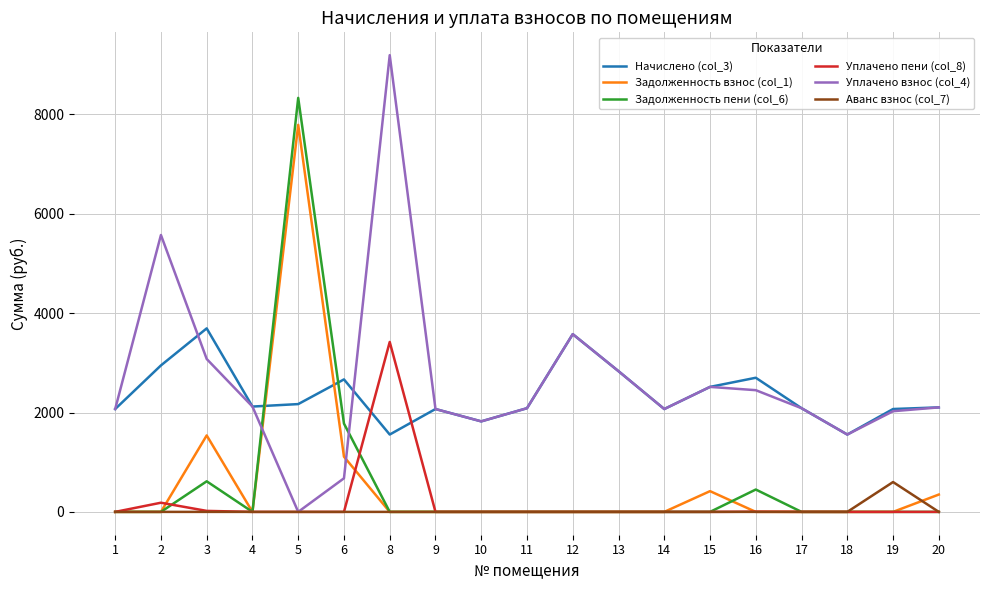

What is the difference between the maximum and minimum values in the Уплачено пени (col_8) series?

3419.5